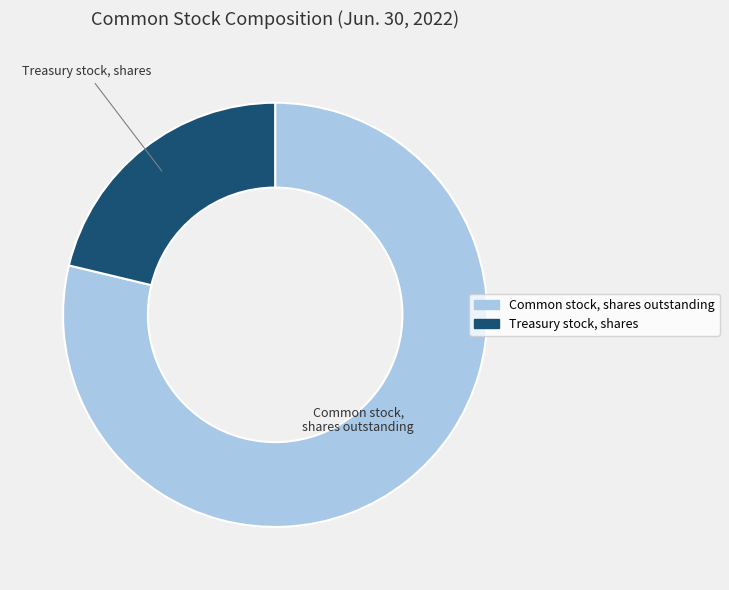

What is the majority slice?

Common stock, shares outstanding